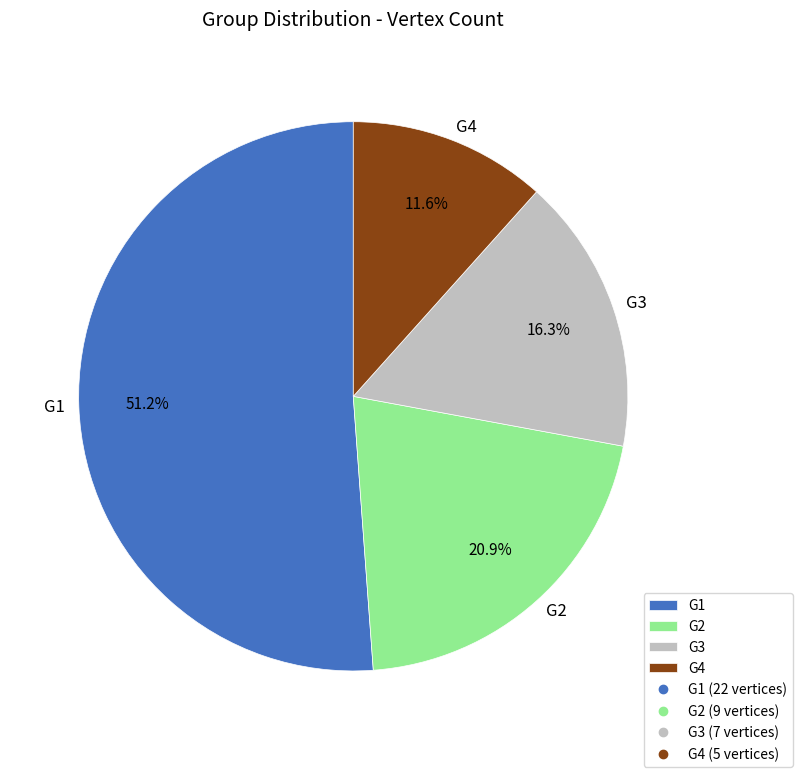

Is it true that G4 is 12% of the pie?

True